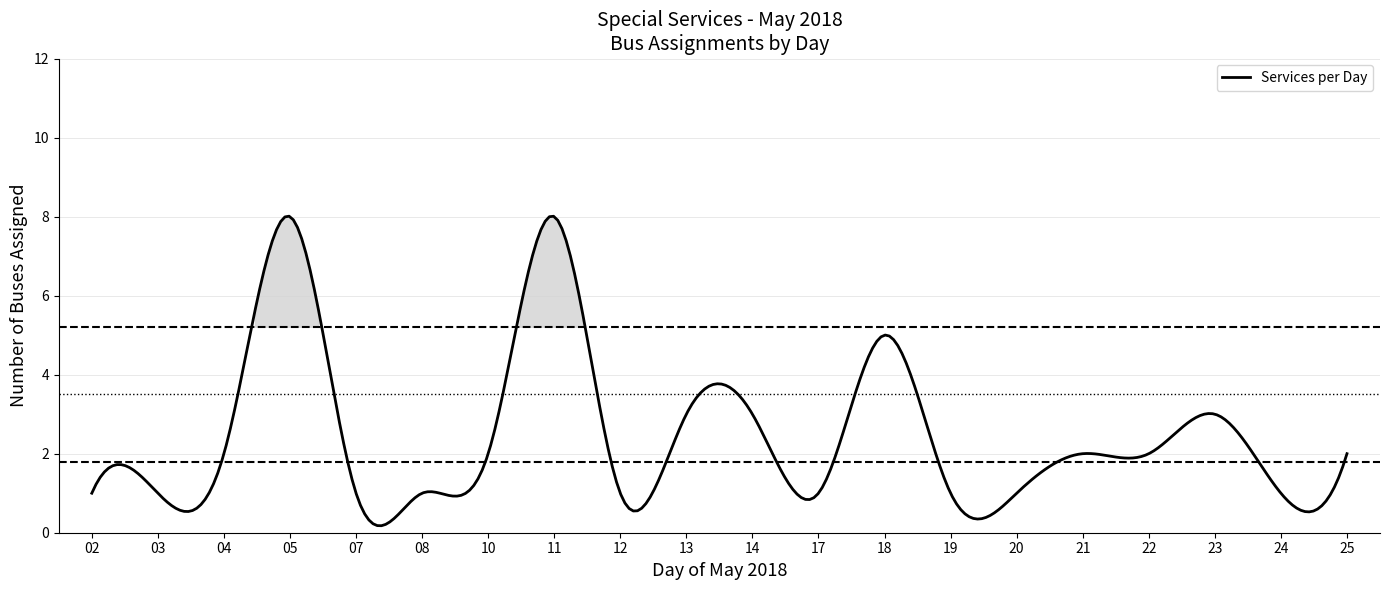

What is the maximum value shown in the chart?

8.0